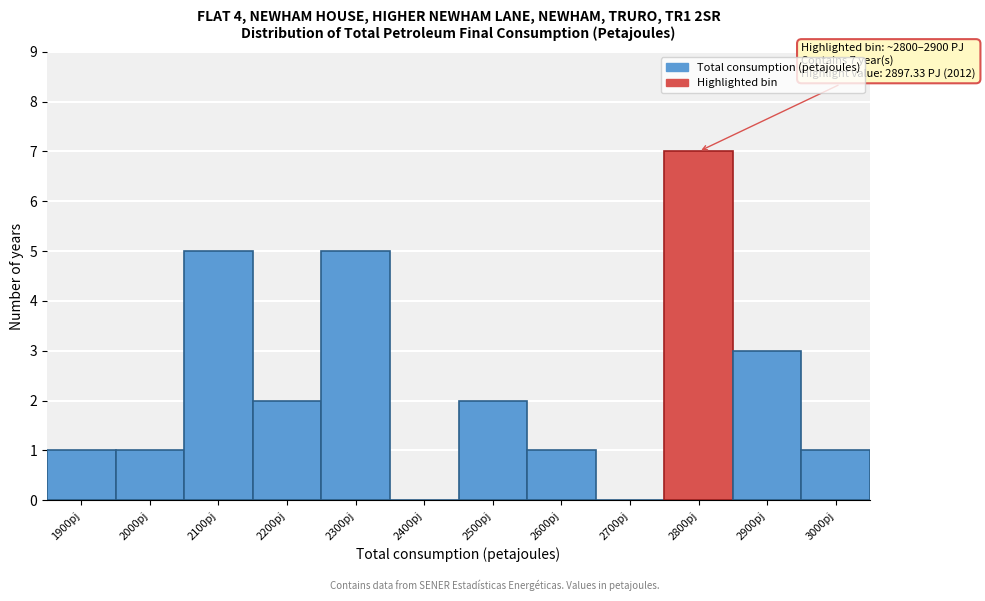

Reading right to left, list all the values displayed in this chart.

3000pj=1	2900pj=3	2800pj=7	2700pj=0	2600pj=1	2500pj=2	2400pj=0	2300pj=5	2200pj=2	2100pj=5	2000pj=1	1900pj=1